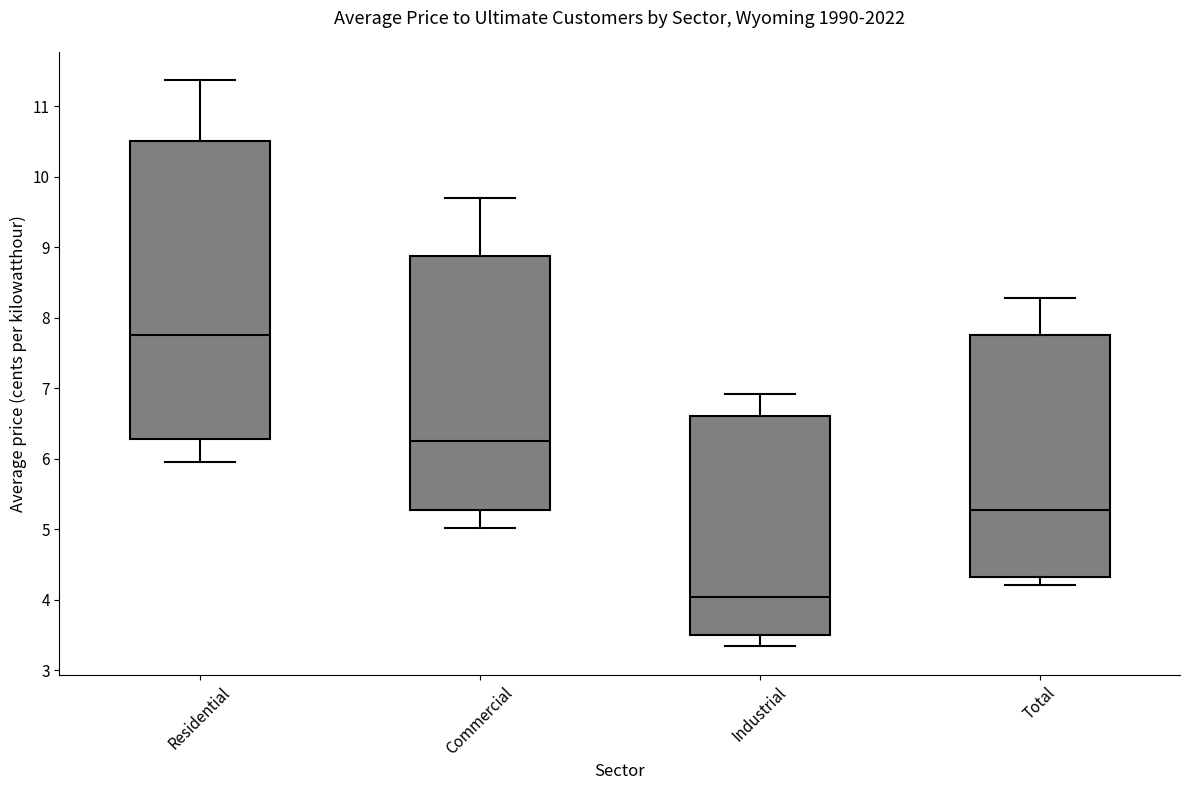

Reading left to right, transcribe this box plot: for each box, give where its median line is, the range the box spans, and where its two whiskers end, as read against the y-axis. The values are not printed on the chart, so give them approximately, as read against the axis.

Residential: median 7.8, box 6.3 to 10.5, whiskers 6.0 to 11.4
Commercial: median 6.3, box 5.3 to 8.9, whiskers 5.0 to 9.7
Industrial: median 4.0, box 3.5 to 6.6, whiskers 3.3 to 6.9
Total: median 5.3, box 4.3 to 7.8, whiskers 4.2 to 8.3